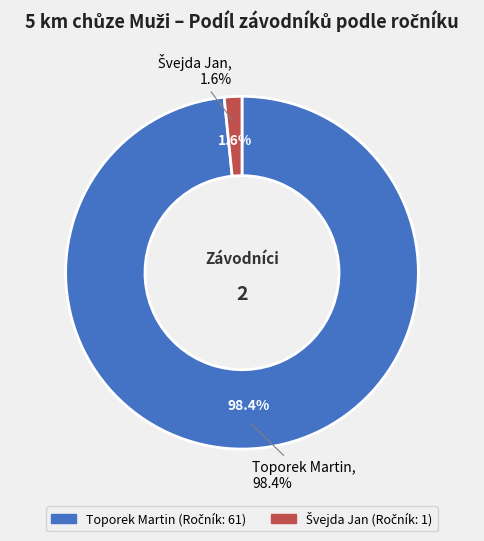

What is the change in value from Toporek Martin to Švejda Jan?

-60